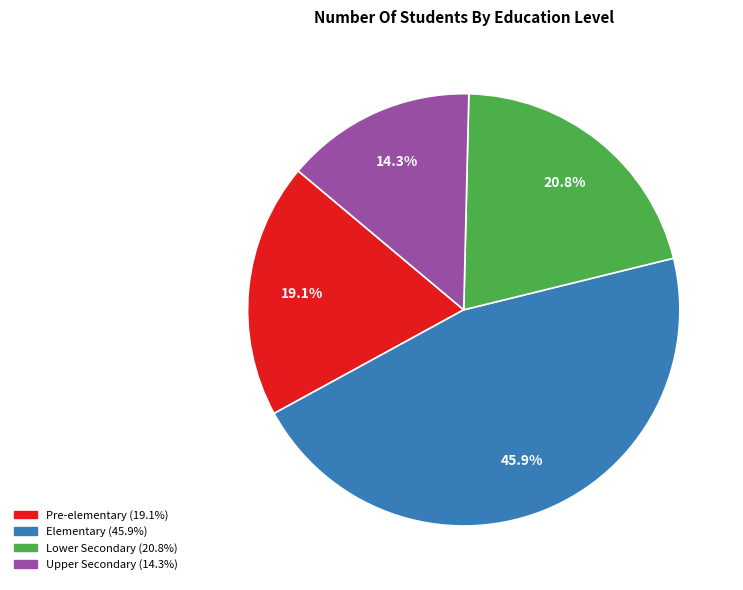

Count the number of slices in the pie.

4